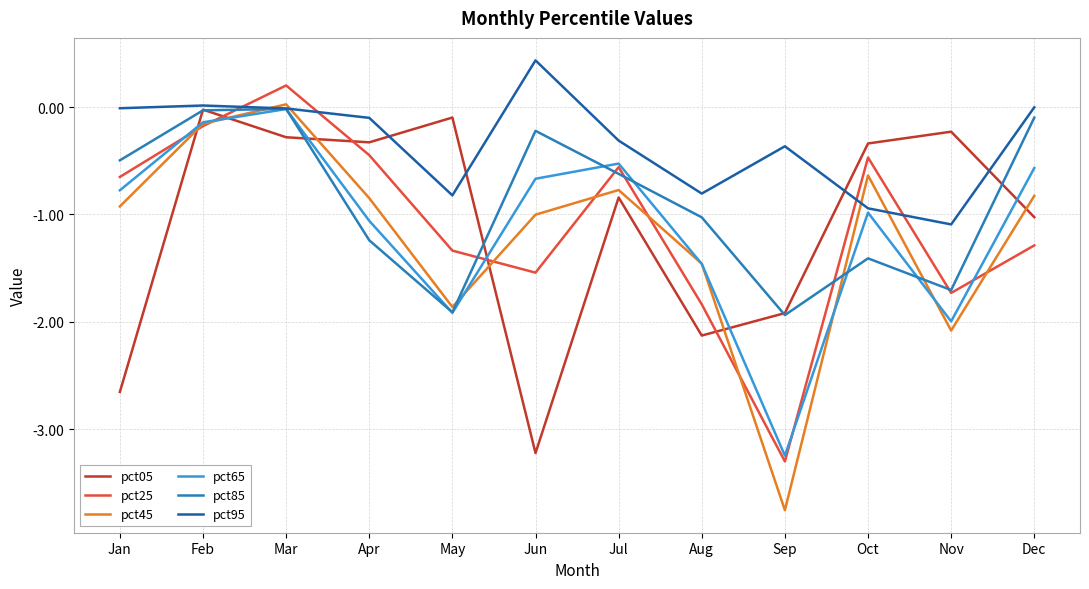

At how many categories does at least one series exceed -1?

12